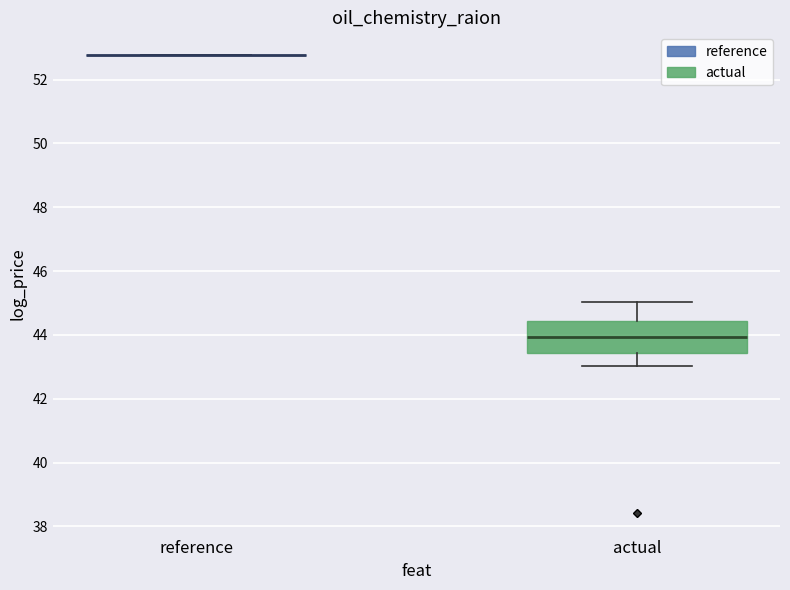

Reading left to right, transcribe this box plot: for each box, give where its median line is, the range the box spans, and where its two whiskers end, as read against the y-axis. The values are not printed on the chart, so give them approximately, as read against the axis.

reference: box collapsed to a line at 52.8, whiskers 52.8 to 52.8
actual: median 44.0, box 43.4 to 44.4, whiskers 43.0 to 45.0